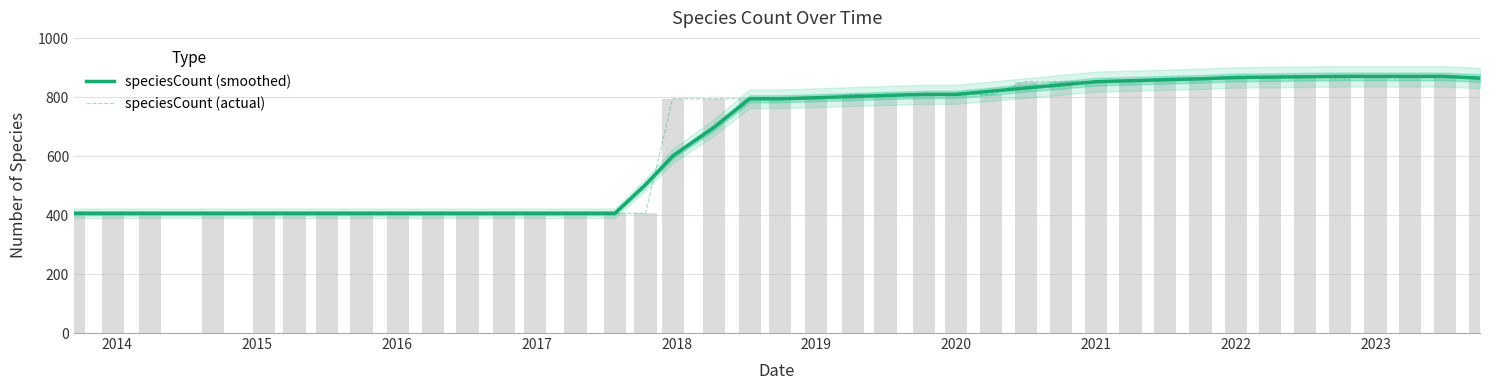

What is the maximum value shown in the chart?

870.0